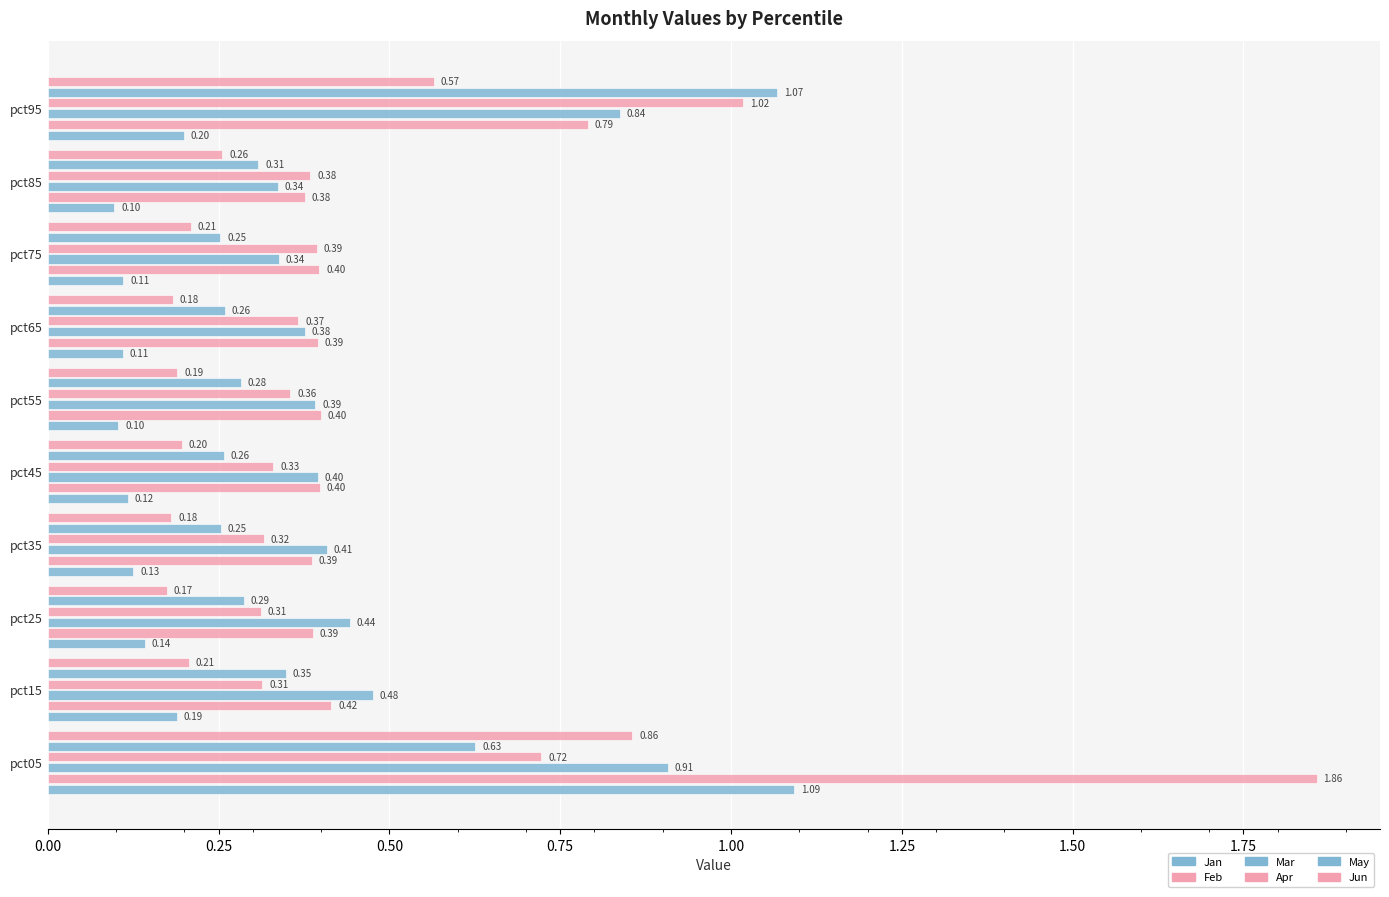

Which series has the largest total across all categories?

Feb